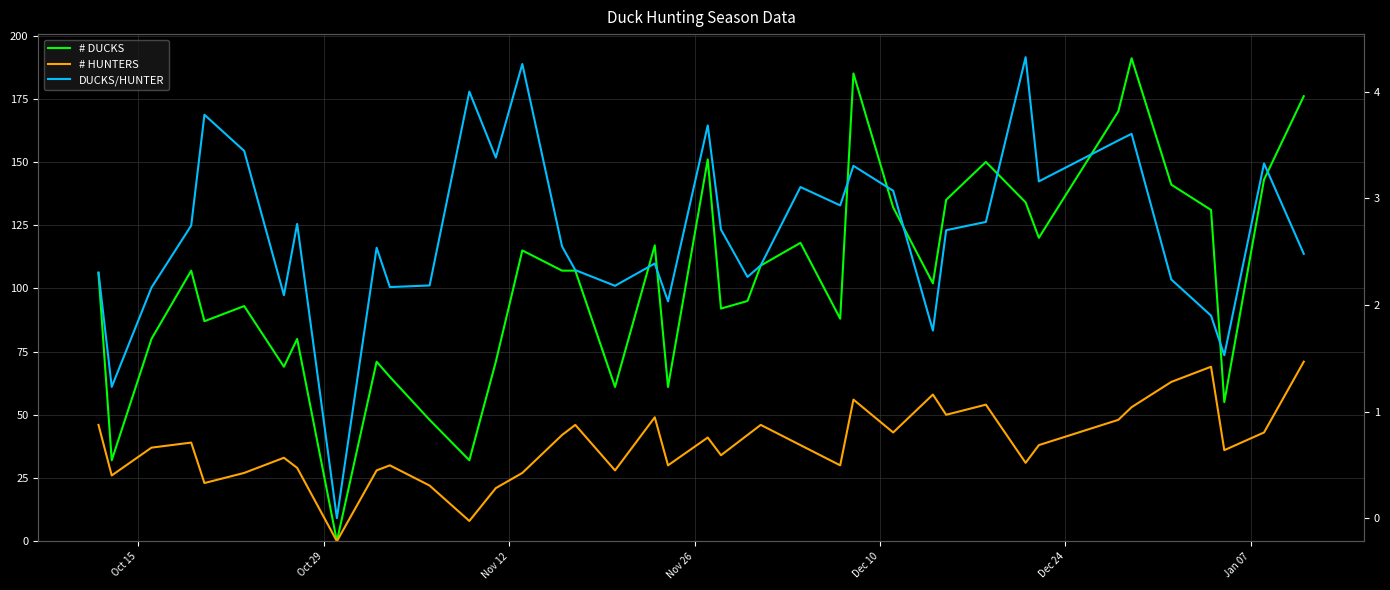

True or false: DUCKS/HUNTER and # DUCKS cross at least once.

False